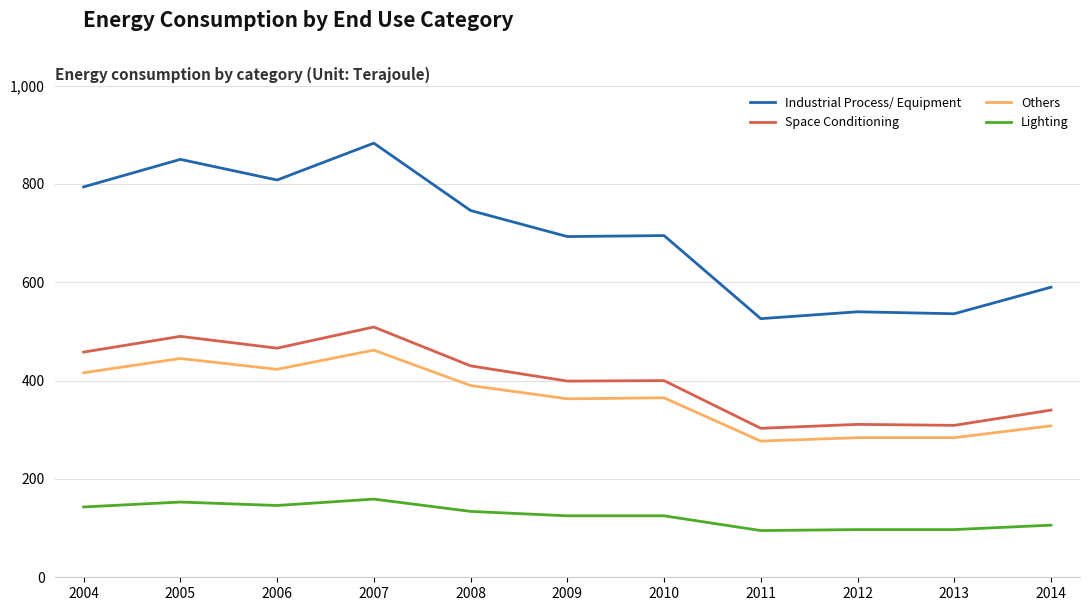

What is the difference between the maximum and minimum values in the Industrial Process/ Equipment series?

357